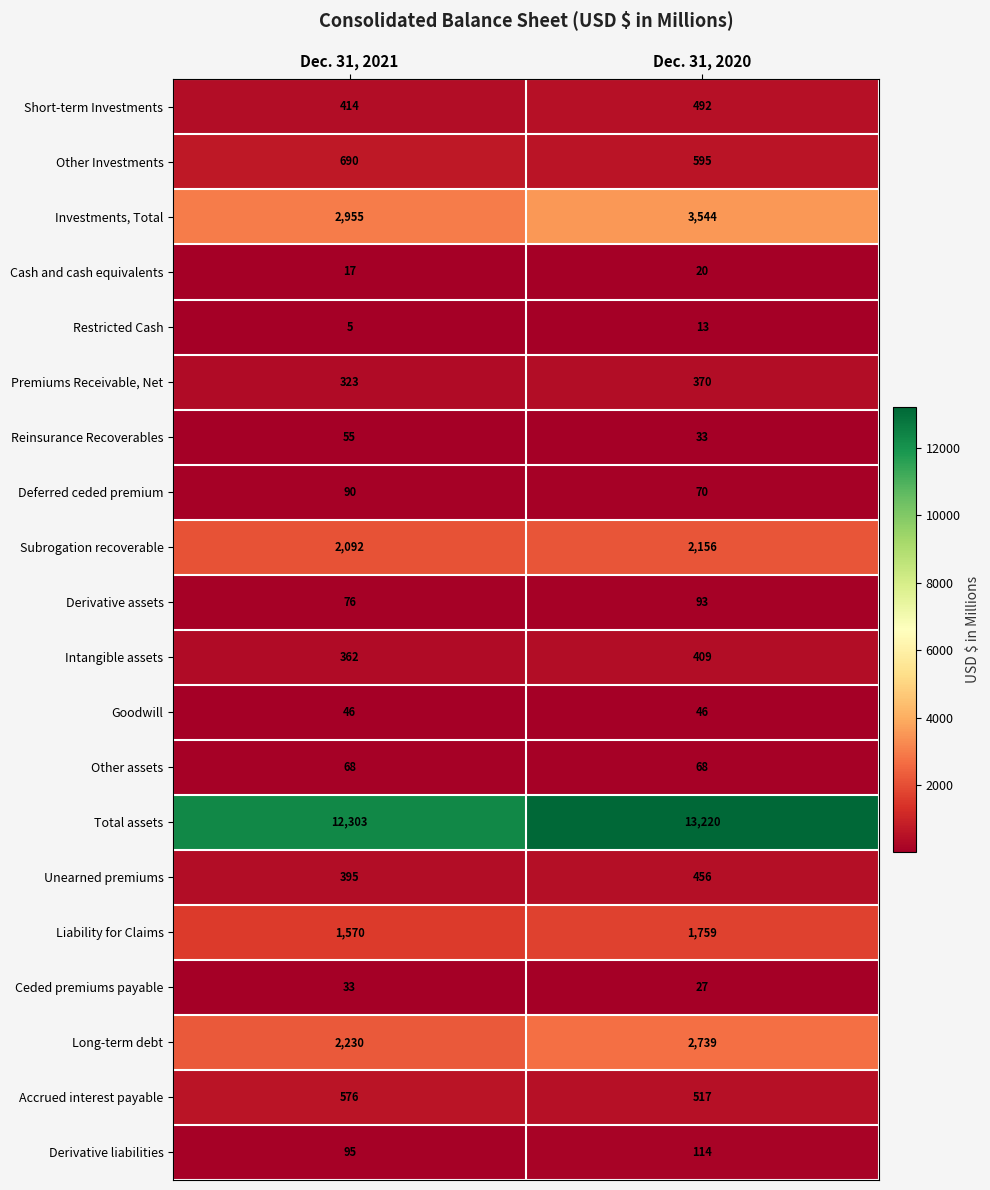

List the series in order of their peak value, highest first.

Total assets, Investments, Total, Long-term debt, Subrogation recoverable, Liability for Claims, Other Investments, Accrued interest payable, Short-term Investments, Unearned premiums, Intangible assets, Premiums Receivable, Net, Derivative liabilities, Derivative assets, Deferred ceded premium, Other assets, Reinsurance Recoverables, Goodwill, Ceded premiums payable, Cash and cash equivalents, Restricted Cash